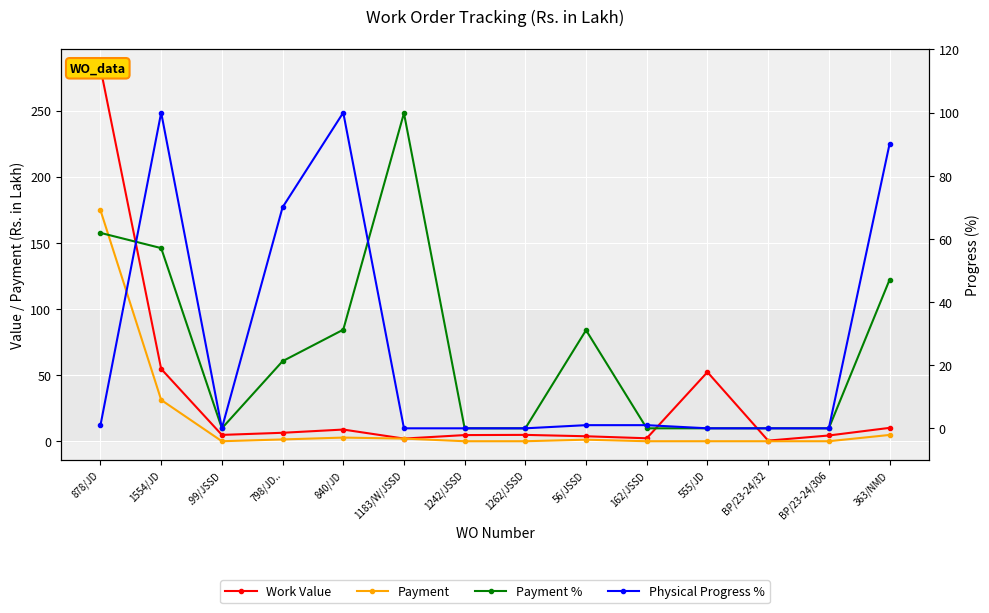

How many categories are shown in the chart?

14